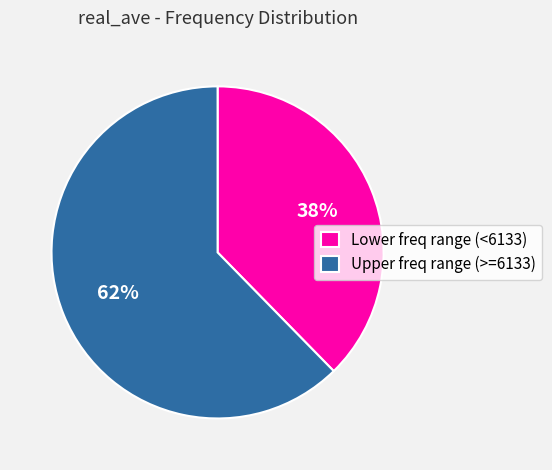

True or false: Lower freq range (<6133) accounts for 27% of the total.

False